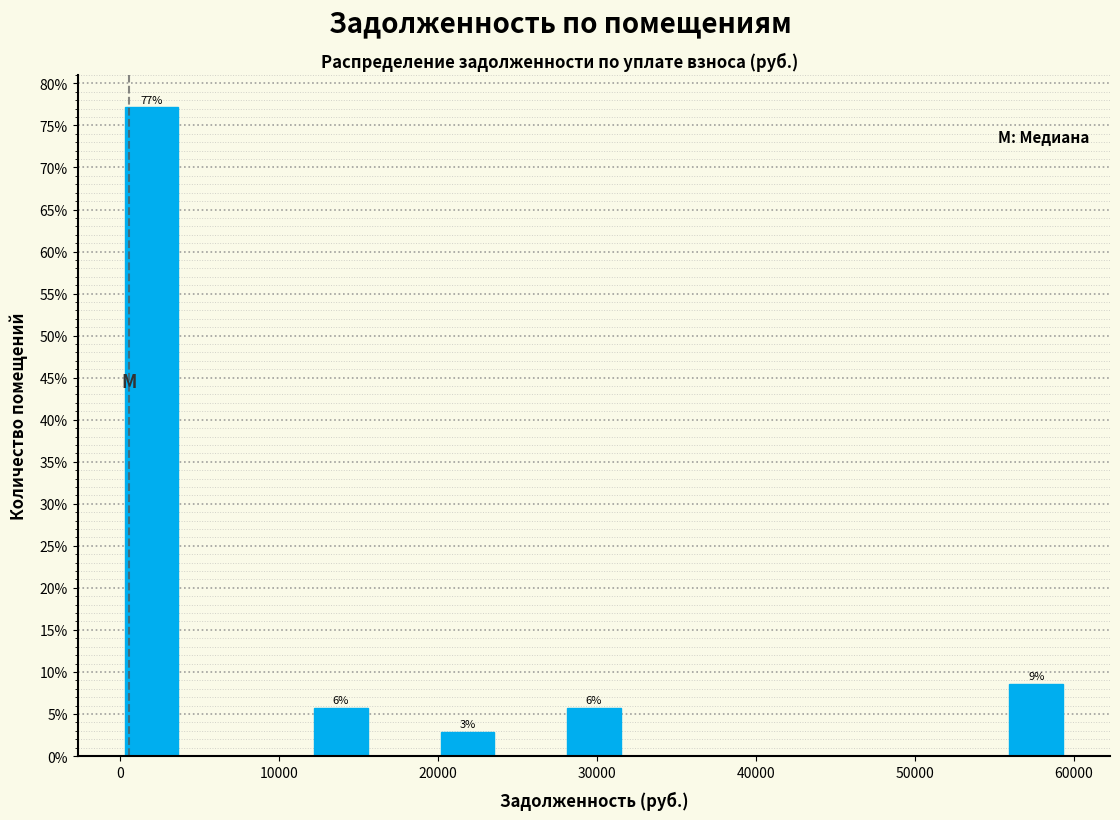

Read against the x-axis, roughly where is the centre of the tallest bar?

2000